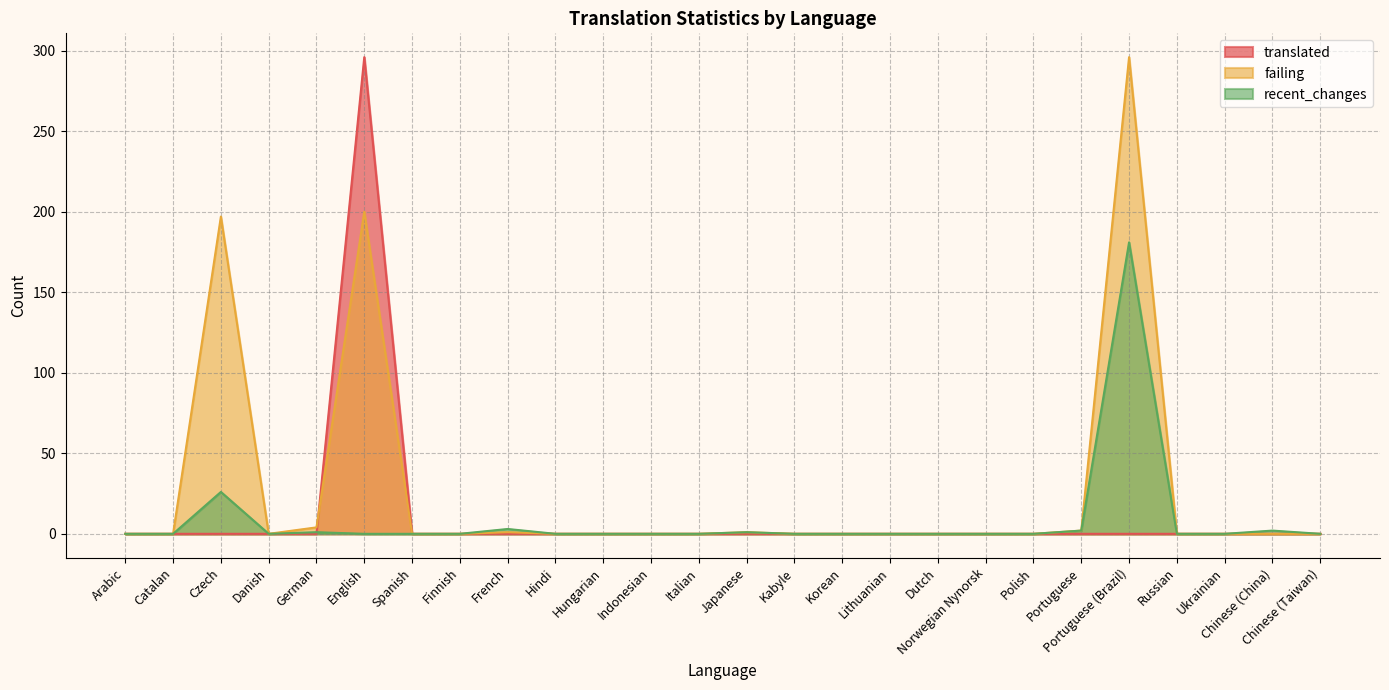

Reading left to right, extract all data points from this chart.

translated: Arabic=0	Catalan=0	Czech=0	Danish=0	German=0	English=296	Spanish=0	Finnish=0	French=0	Hindi=0	Hungarian=0	Indonesian=0	Italian=0	Japanese=0	Kabyle=0	Korean=0	Lithuanian=0	Dutch=0	Norwegian Nynorsk=0	Polish=0	Portuguese=0	Portuguese (Brazil)=0	Russian=0	Ukrainian=0	Chinese (China)=0	Chinese (Taiwan)=0
failing: Arabic=0	Catalan=0	Czech=197	Danish=0	German=4	English=200	Spanish=0	Finnish=0	French=1	Hindi=0	Hungarian=0	Indonesian=0	Italian=0	Japanese=1	Kabyle=0	Korean=0	Lithuanian=0	Dutch=0	Norwegian Nynorsk=0	Polish=0	Portuguese=2	Portuguese (Brazil)=296	Russian=0	Ukrainian=0	Chinese (China)=0	Chinese (Taiwan)=0
recent_changes: Arabic=0	Catalan=0	Czech=26	Danish=0	German=1	English=0	Spanish=0	Finnish=0	French=3	Hindi=0	Hungarian=0	Indonesian=0	Italian=0	Japanese=1	Kabyle=0	Korean=0	Lithuanian=0	Dutch=0	Norwegian Nynorsk=0	Polish=0	Portuguese=2	Portuguese (Brazil)=181	Russian=0	Ukrainian=0	Chinese (China)=2	Chinese (Taiwan)=0